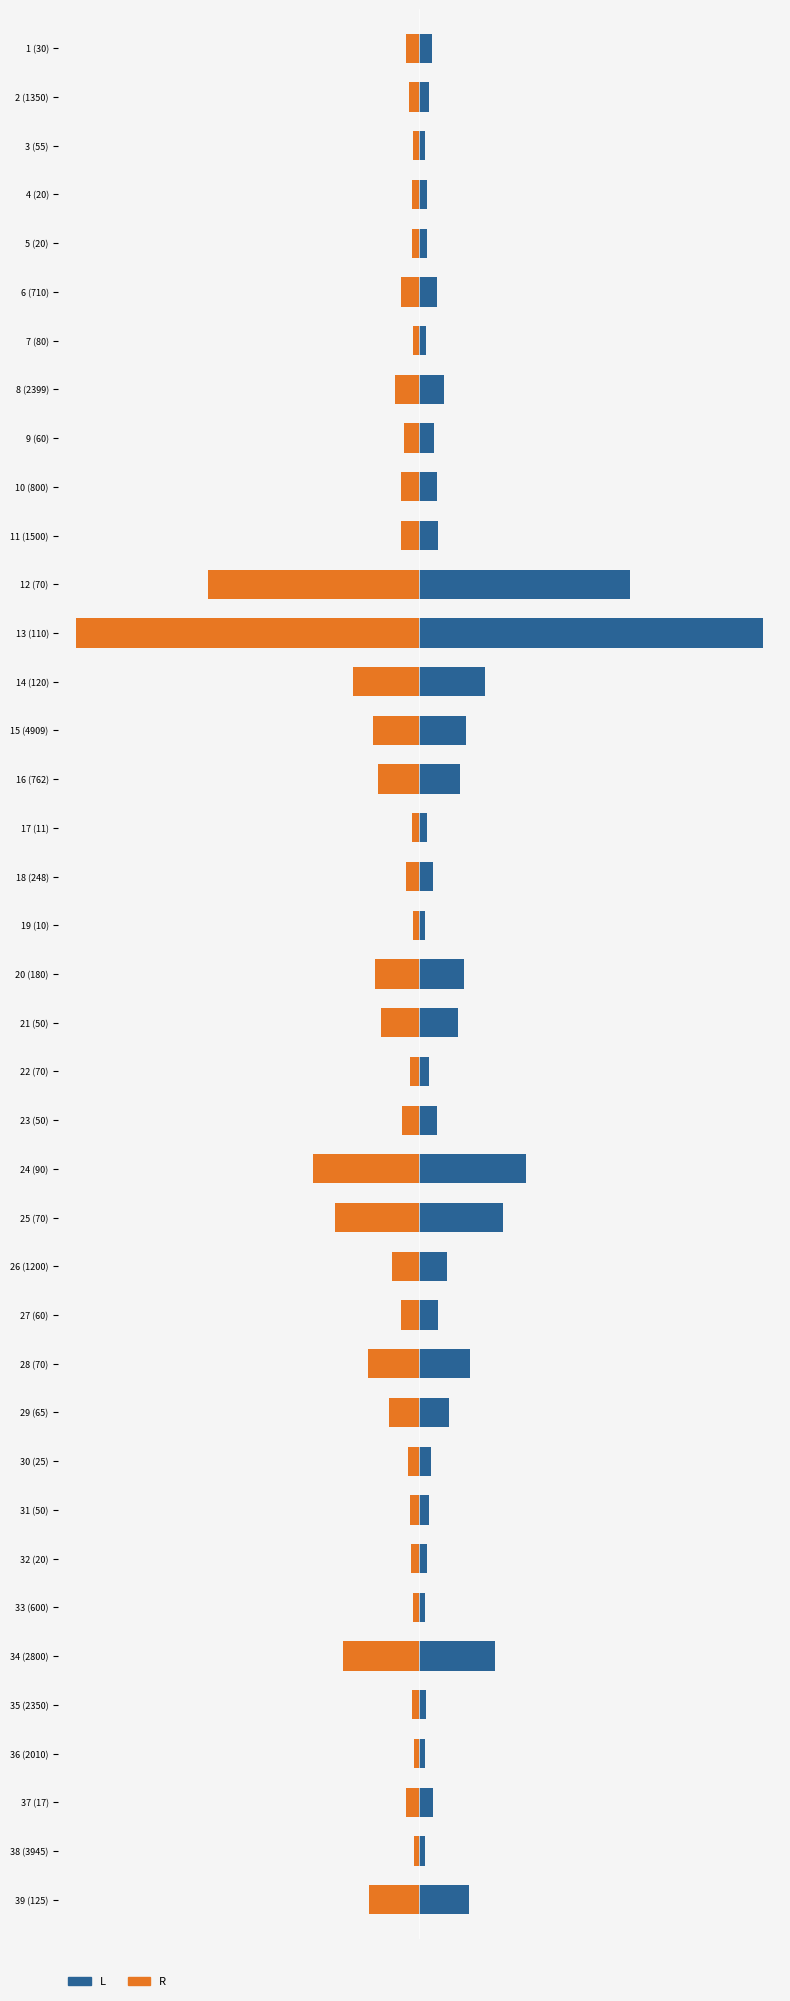

What is the value of the R bar at the 13th from the left?

-1.0